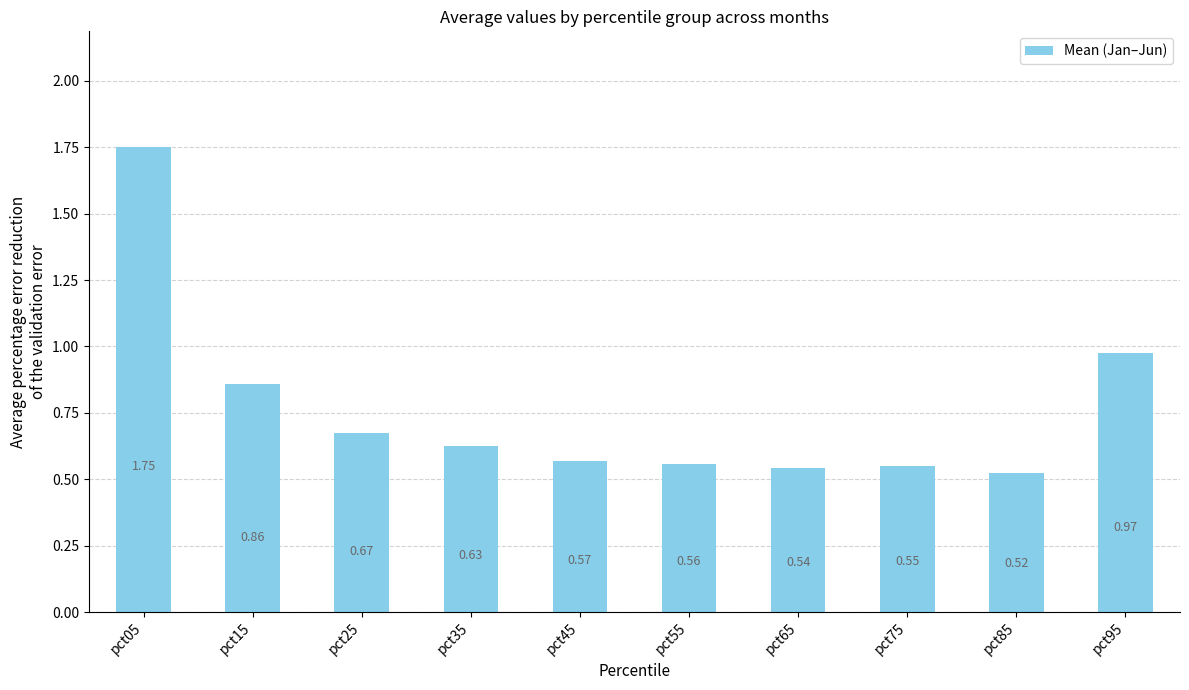

Between pct35 and pct15, which is larger?

pct15